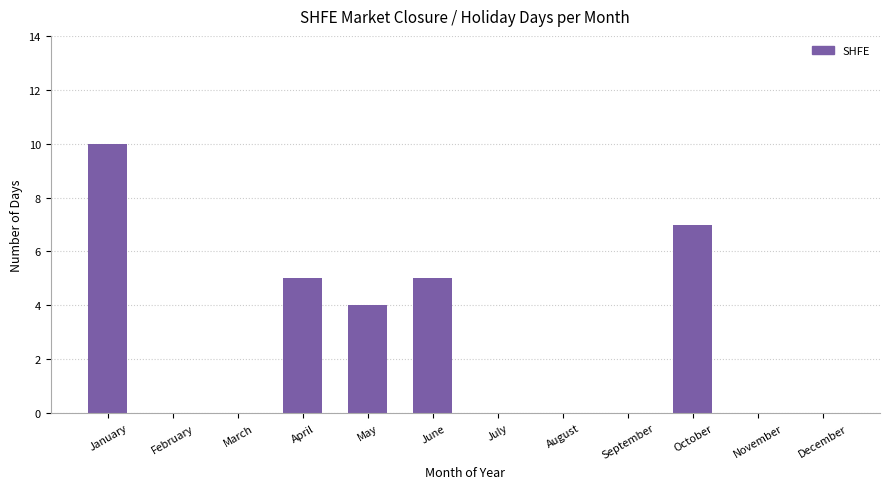

What is the maximum value shown in the chart?

10